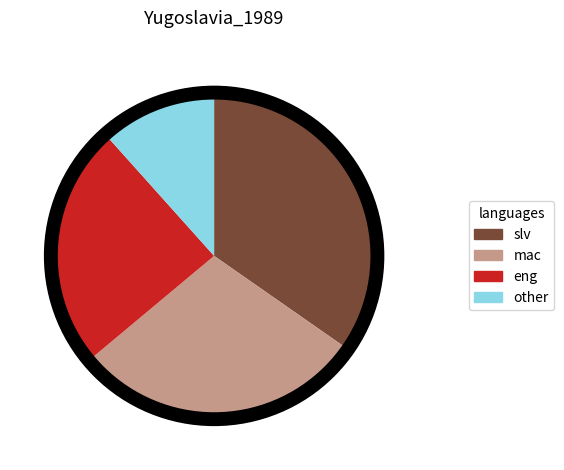

Which category has the biggest portion of the pie?

slv